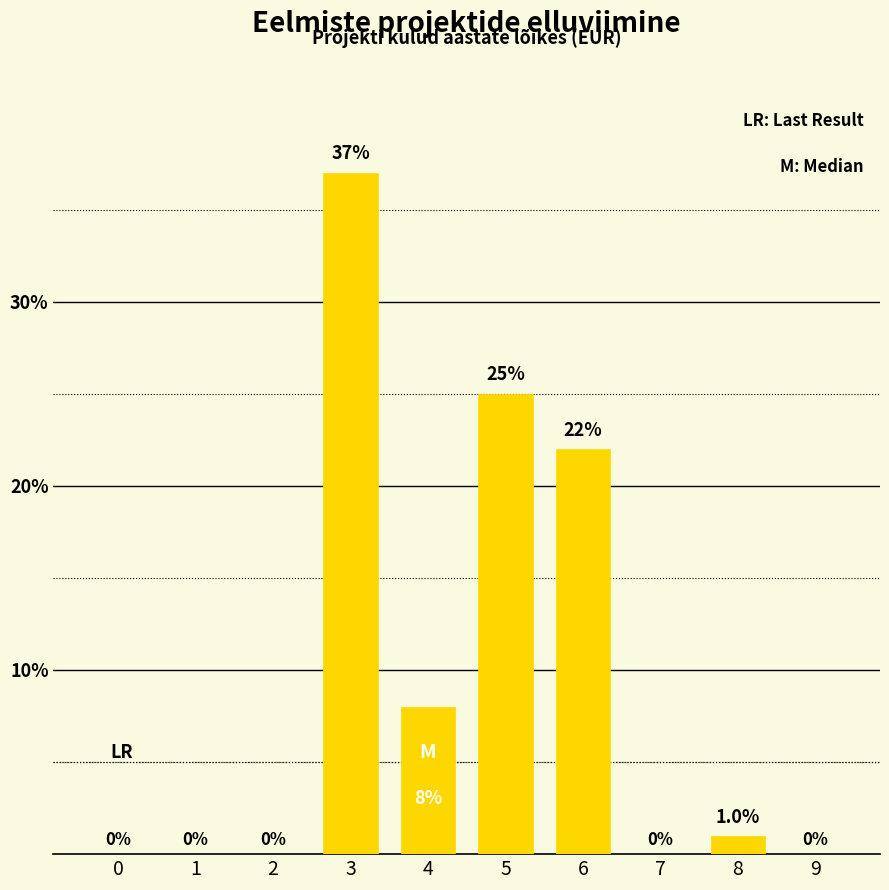

Reading left to right, what are all the values shown in this chart?

0=0	1=0	2=0	3=37	4=8	5=25	6=22	7=0	8=1	9=0